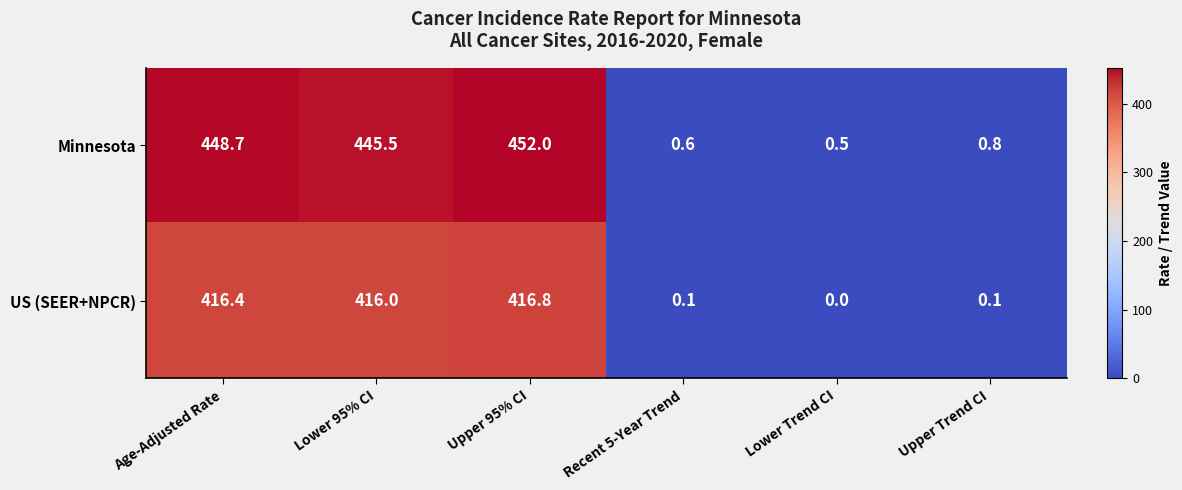

Rank the series by their average value, from highest to lowest.

Minnesota, US (SEER+NPCR)